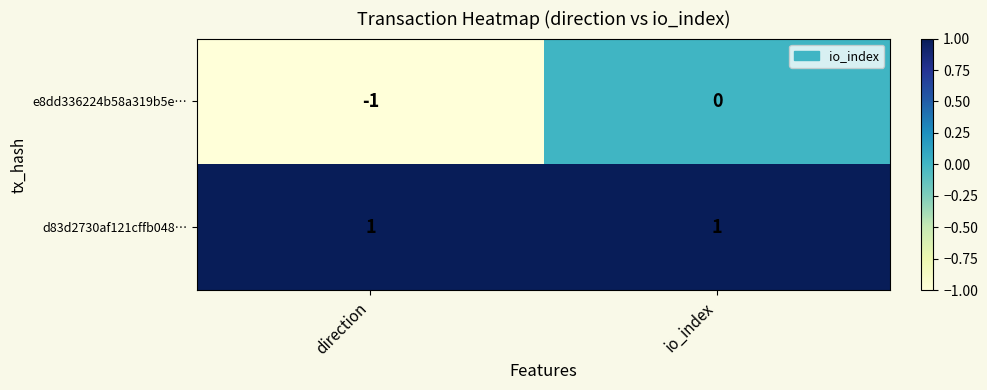

The e8dd336224b58a319b5e… series shows -1 at direction. True or false?

True